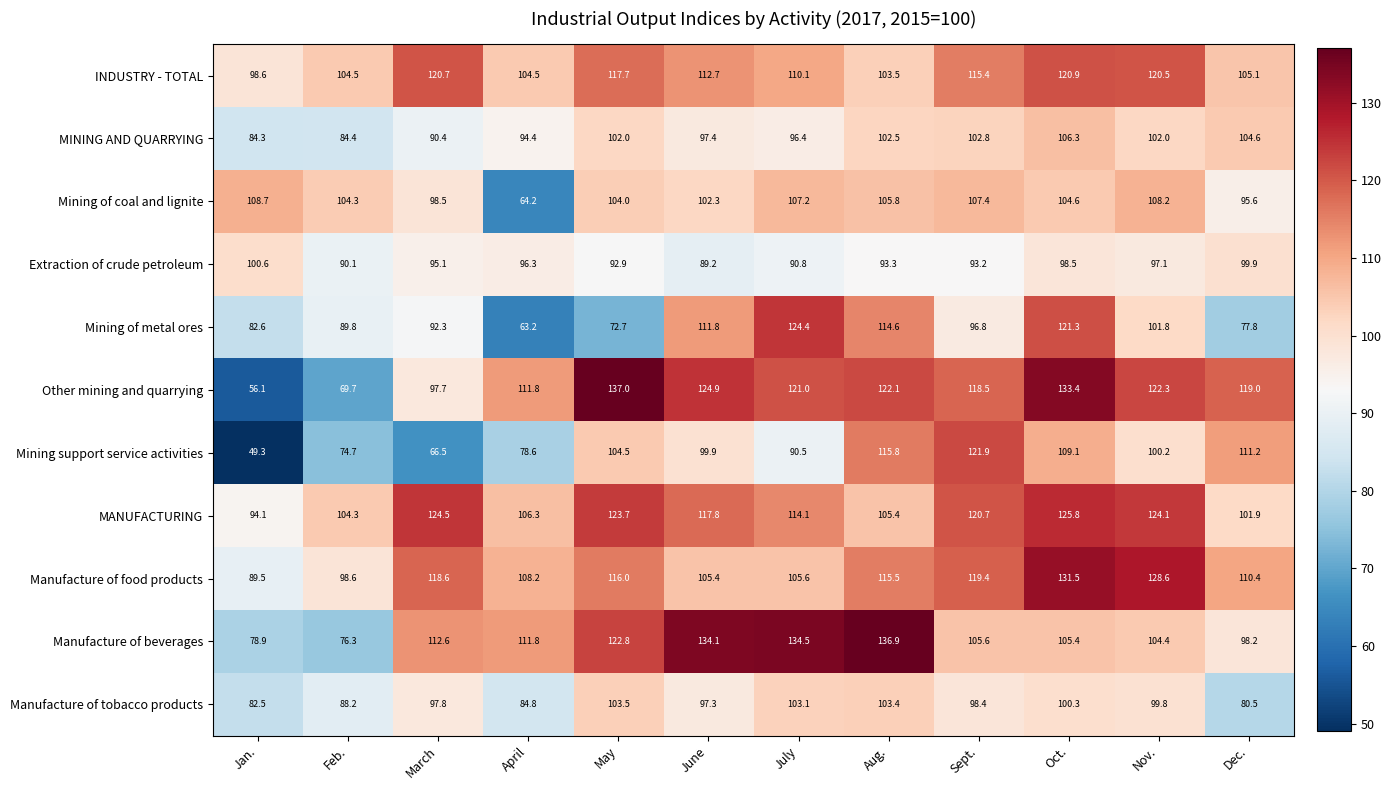

Which series has the largest total across all categories?

MANUFACTURING